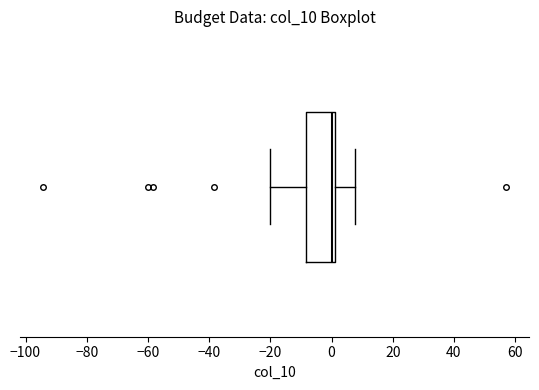

Transcribe this box plot: give where the median line is, the range the box spans, and where the two whiskers end, as read against the x-axis. The values are not printed on the chart, so give them approximately, as read against the axis.

median 0, box -8 to 2, whiskers -20 to 8